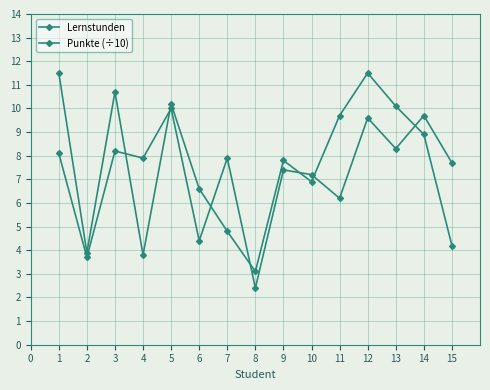

How many data points in Punkte (÷10) are less than 7?

4